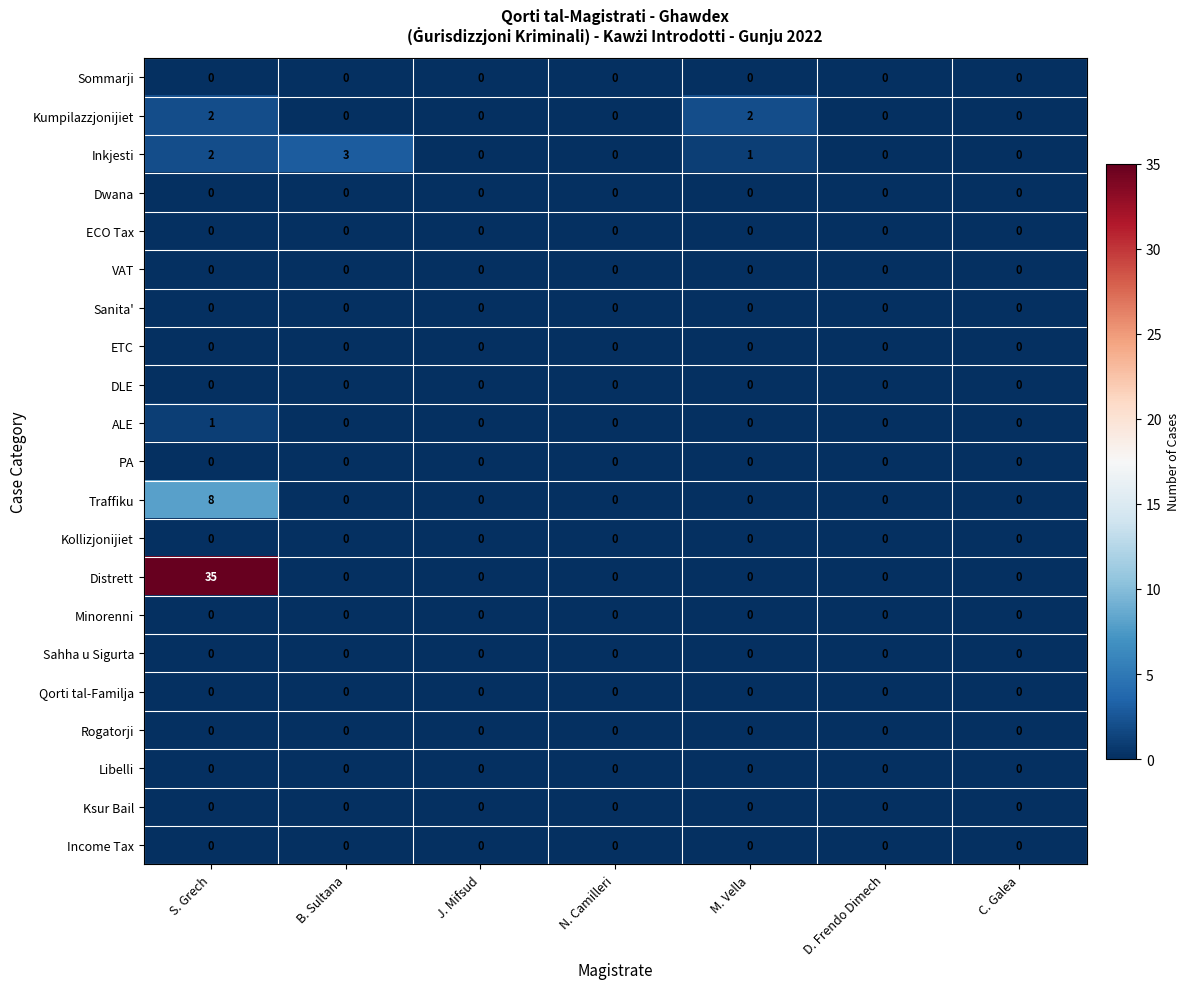

Count the Kumpilazzjonijiet values in the range 0 to 2.

7